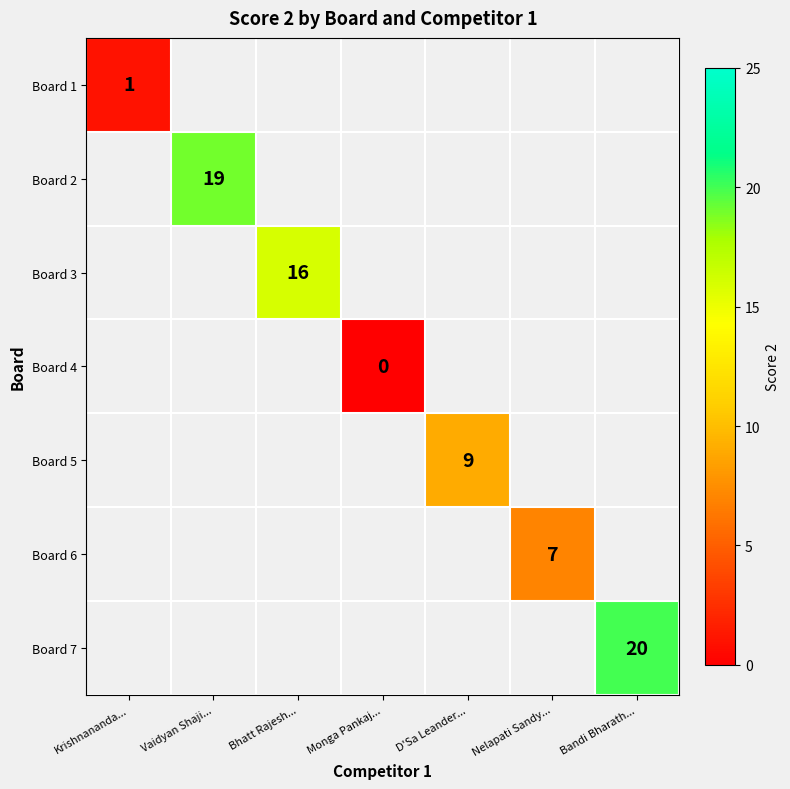

The Board 2 series shows 19 at Vaidyan Shaji.... True or false?

True